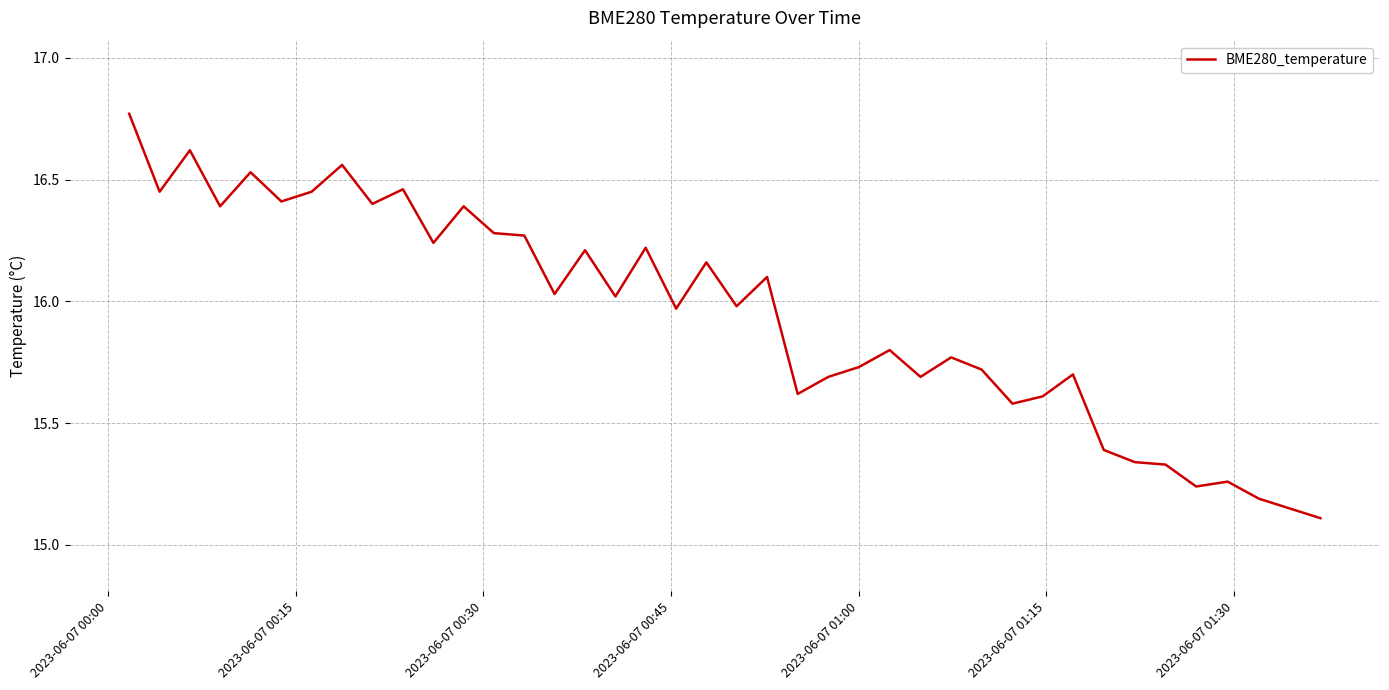

Does the chart have visible grid lines?

Yes